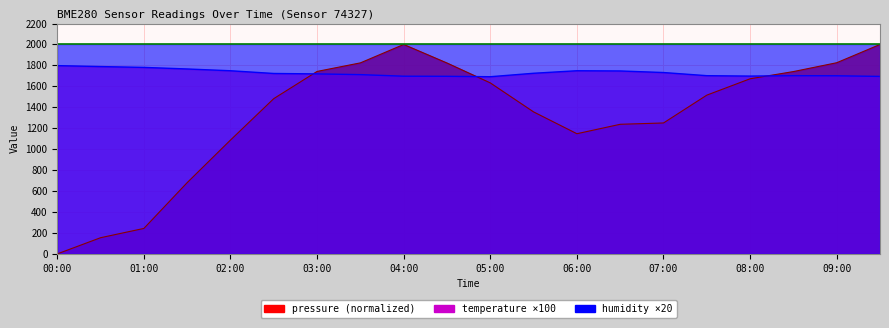

Which label corresponds to the largest value in the chart?

04:00